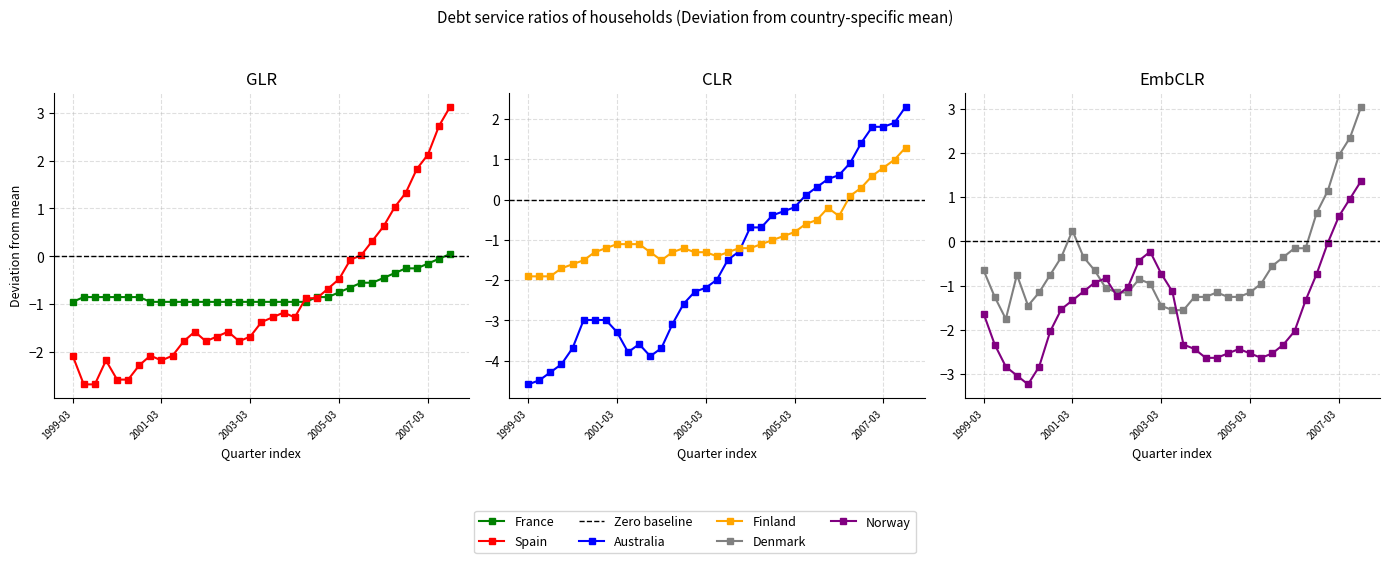

What are all the series names shown in the legend?

France, Denmark, Spain, Finland, Australia, Norway